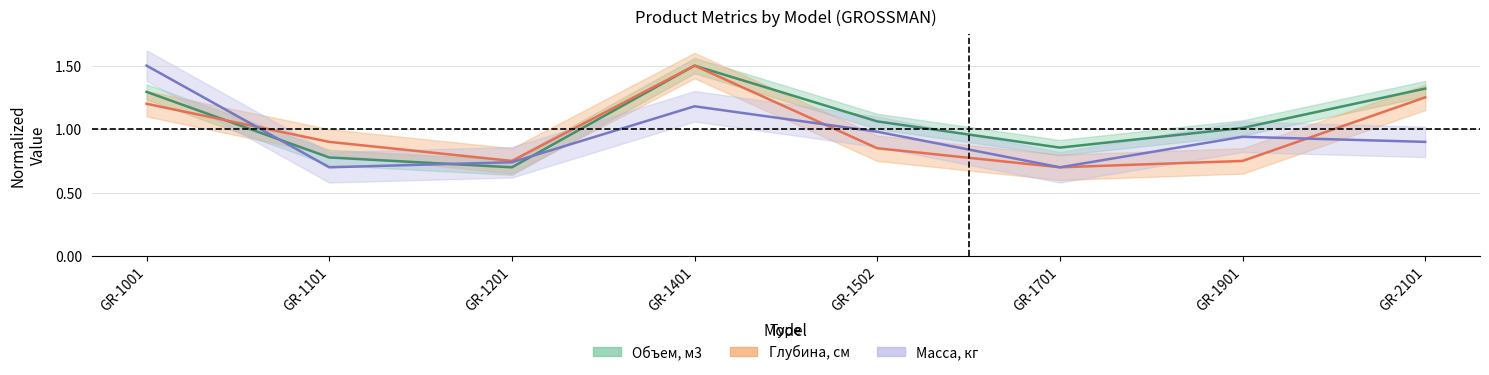

The Объем, м3 series shows 1.0 at GR-1901. True or false?

True